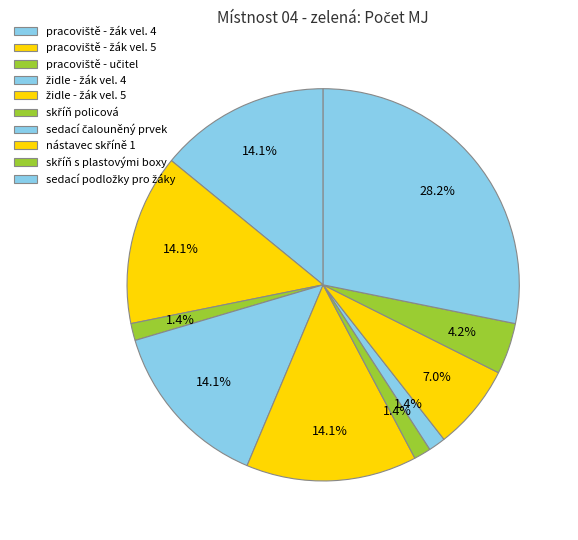

What portion of the pie excludes pracoviště - učitel?

98.6%